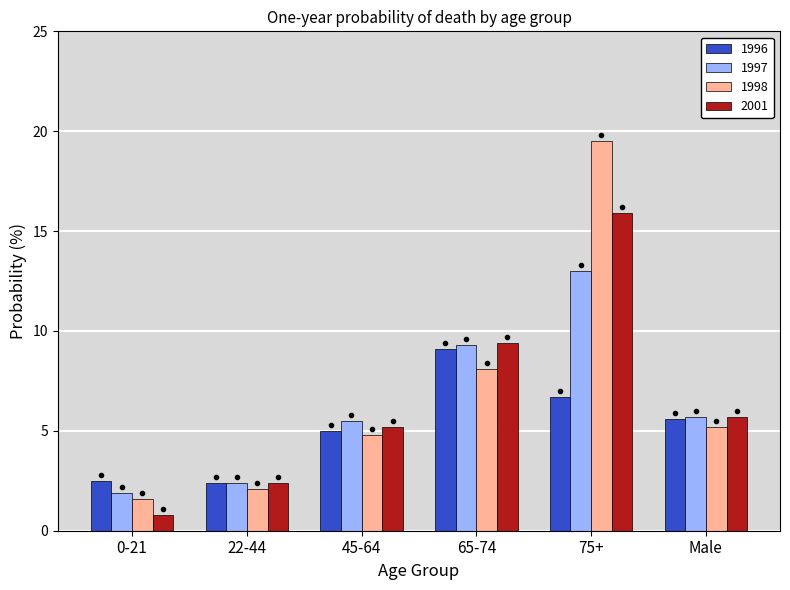

At how many categories does at least one series exceed 11?

1